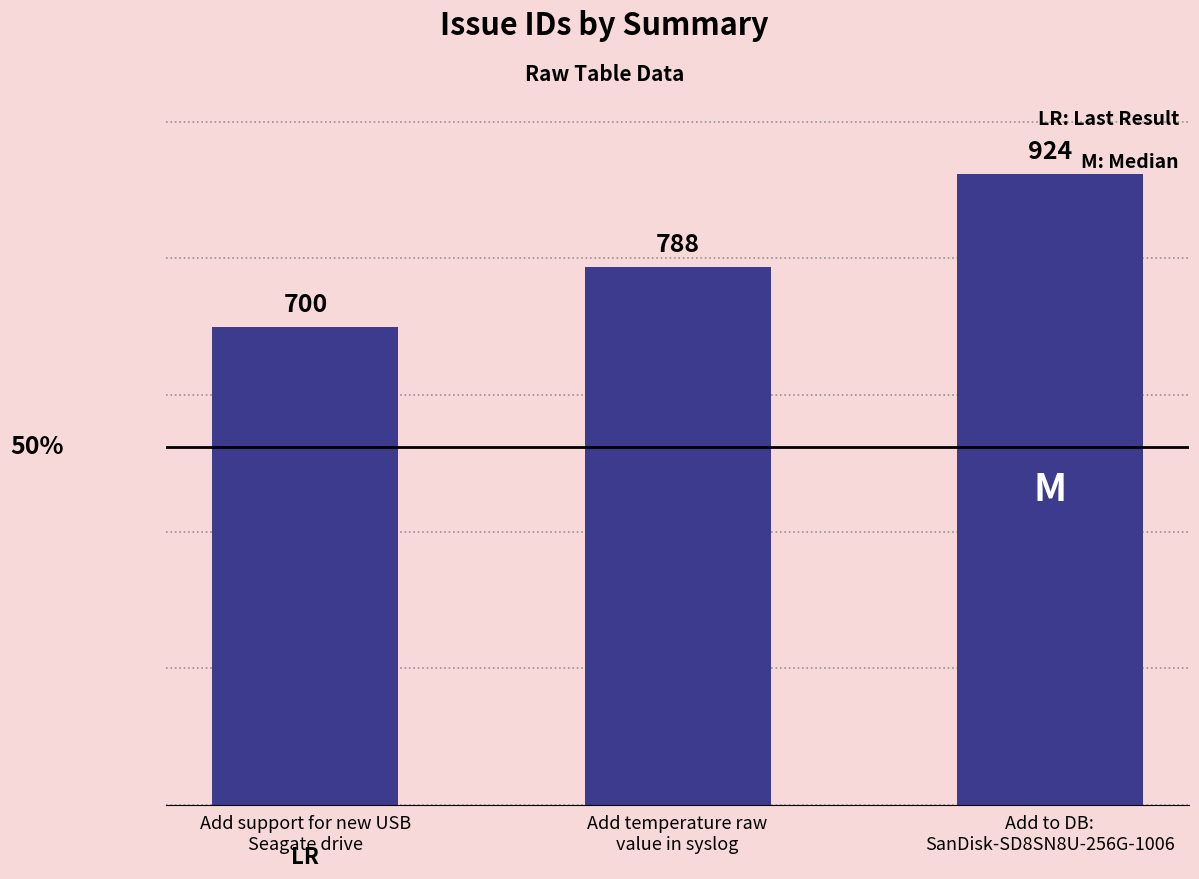

What is the minimum value shown in the chart?

700